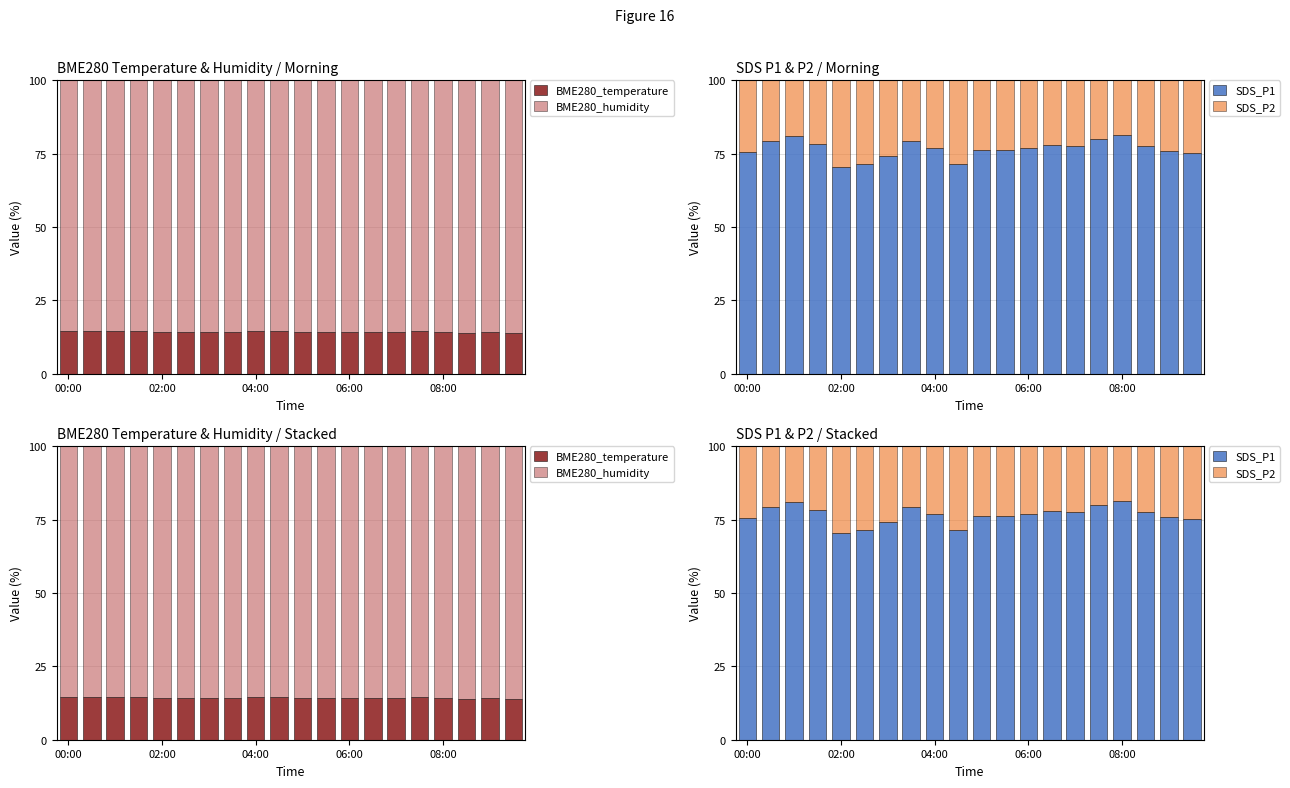

What is the maximum value for BME280_temperature?

14.7